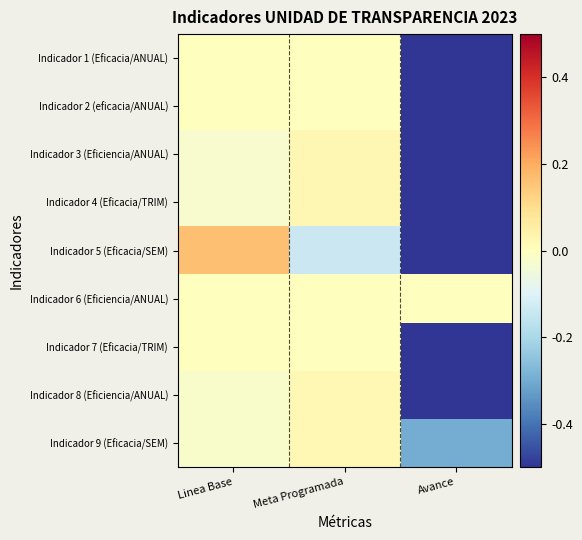

Reading left to right, transcribe all the data shown in this chart.

Indicador 1 (Eficacia/ANUAL): Linea Base=0.0	Meta Programada=0.0	Avance=-1.0
Indicador 2 (eficacia/ANUAL): Linea Base=0.0	Meta Programada=0.0	Avance=-1.0
Indicador 3 (Eficiencia/ANUAL): Linea Base=-0.0	Meta Programada=0.0	Avance=-1.0
Indicador 4 (Eficacia/TRIM): Linea Base=-0.0	Meta Programada=0.0	Avance=-0.7
Indicador 5 (Eficacia/SEM): Linea Base=0.2	Meta Programada=-0.1	Avance=-1.0
Indicador 6 (Eficiencia/ANUAL): Linea Base=0.0	Meta Programada=0.0	Avance=0.0
Indicador 7 (Eficacia/TRIM): Linea Base=0.0	Meta Programada=0.0	Avance=-1.0
Indicador 8 (Eficiencia/ANUAL): Linea Base=-0.0	Meta Programada=0.0	Avance=-0.7
Indicador 9 (Eficacia/SEM): Linea Base=-0.0	Meta Programada=0.0	Avance=-0.3